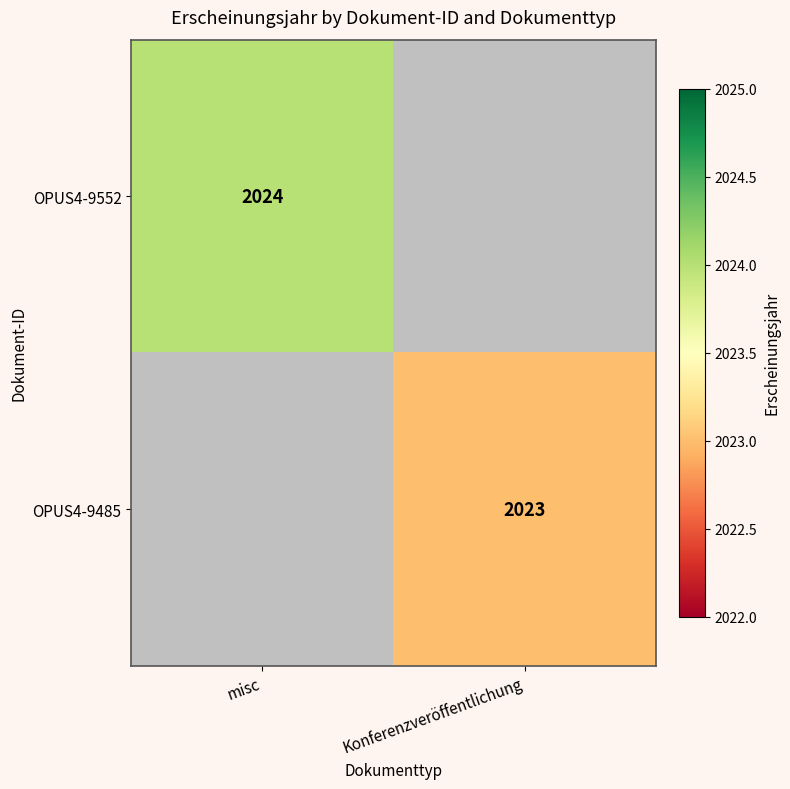

Is the value of OPUS4-9552 at misc greater than the value of OPUS4-9485 at Konferenzveröffentlichung?

Yes